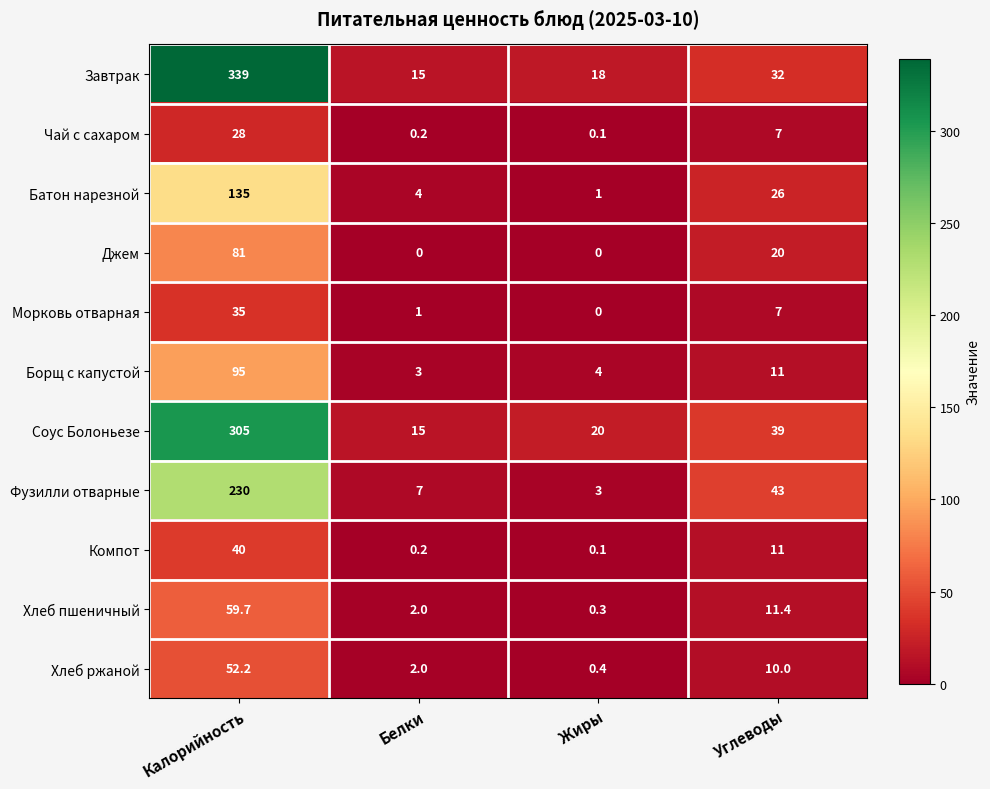

Which series has the widest spread of values?

Завтрак